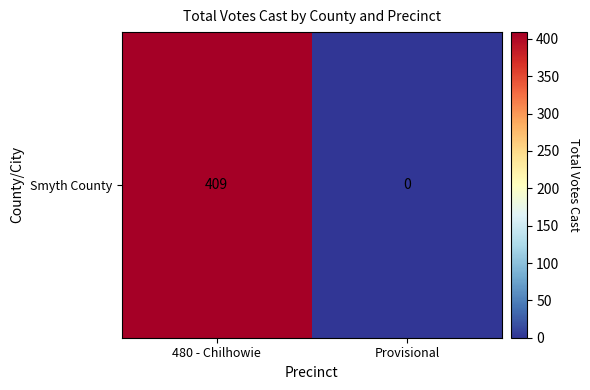

Reading right to left, list all the values displayed in this chart.

0	409